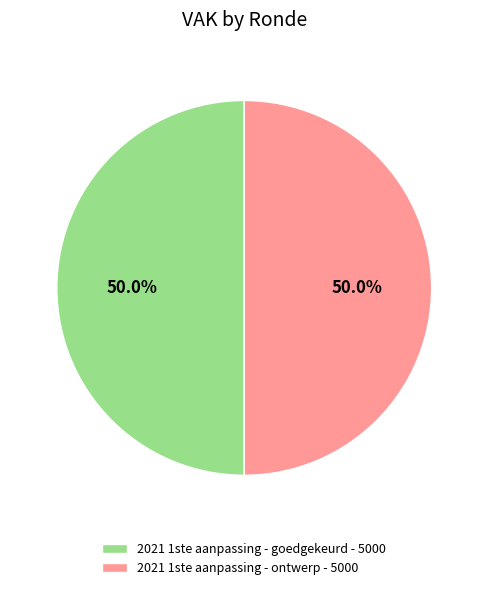

Approximately how many times larger is the value at 2021 1ste aanpassing - goedgekeurd - 5000 compared to 2021 1ste aanpassing - ontwerp - 5000?

1.0